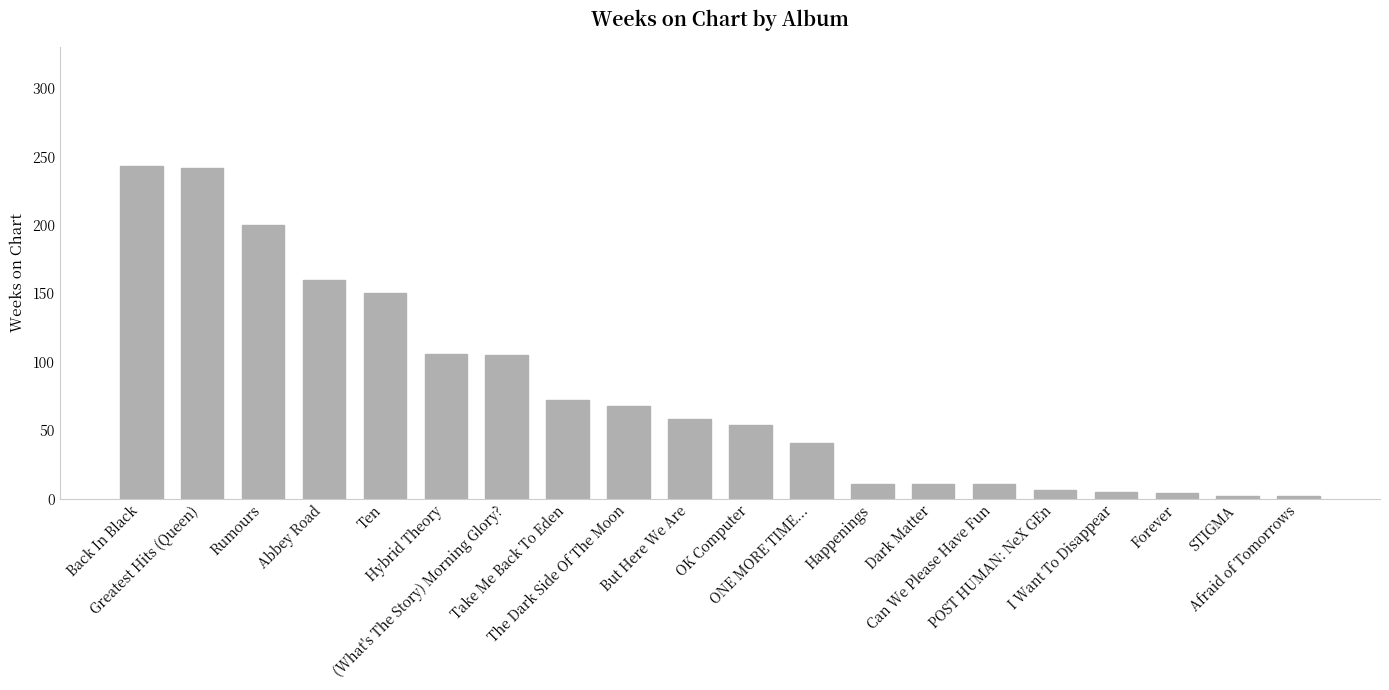

What is the maximum value shown in the chart?

243